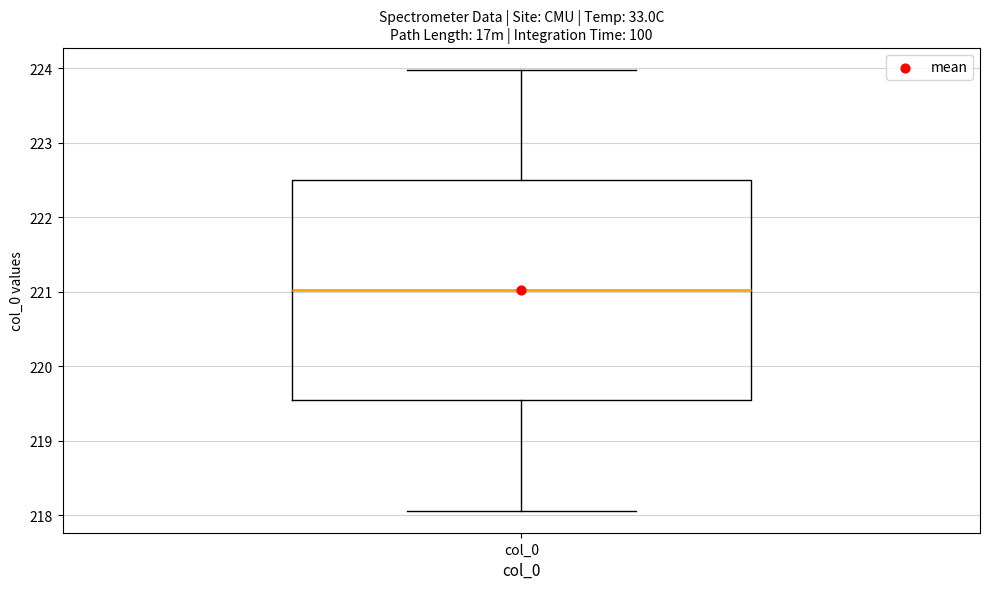

Where is the lower edge of the box for col_0 on the y-axis? The values are not printed on the chart, so give them approximately, as read against the axis.

219.5